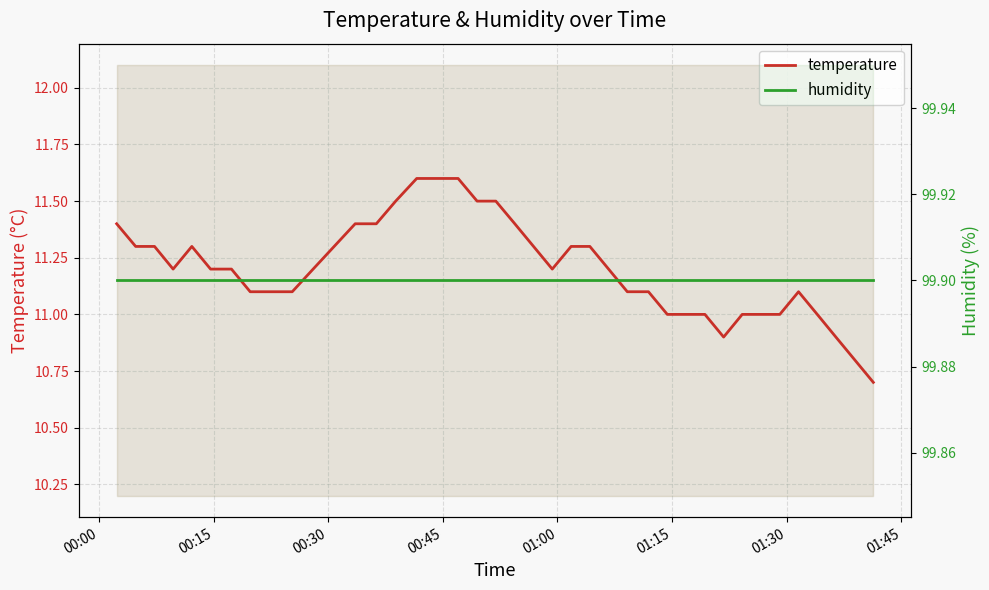

What is the approximate value of humidity at 01:15?

99.9